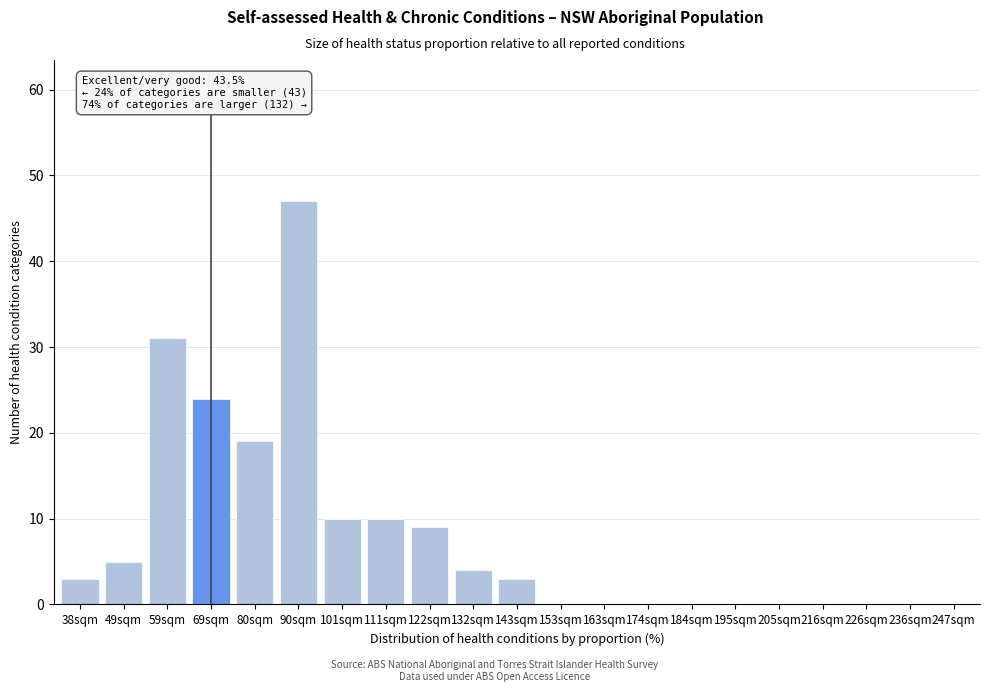

Reading right to left, transcribe all the data shown in this chart.

247sqm=0	236sqm=0	226sqm=0	216sqm=0	205sqm=0	195sqm=0	184sqm=0	174sqm=0	163sqm=0	153sqm=0	143sqm=3	132sqm=4	122sqm=9	111sqm=10	101sqm=10	90sqm=47	80sqm=19	69sqm=24	59sqm=31	49sqm=5	38sqm=3